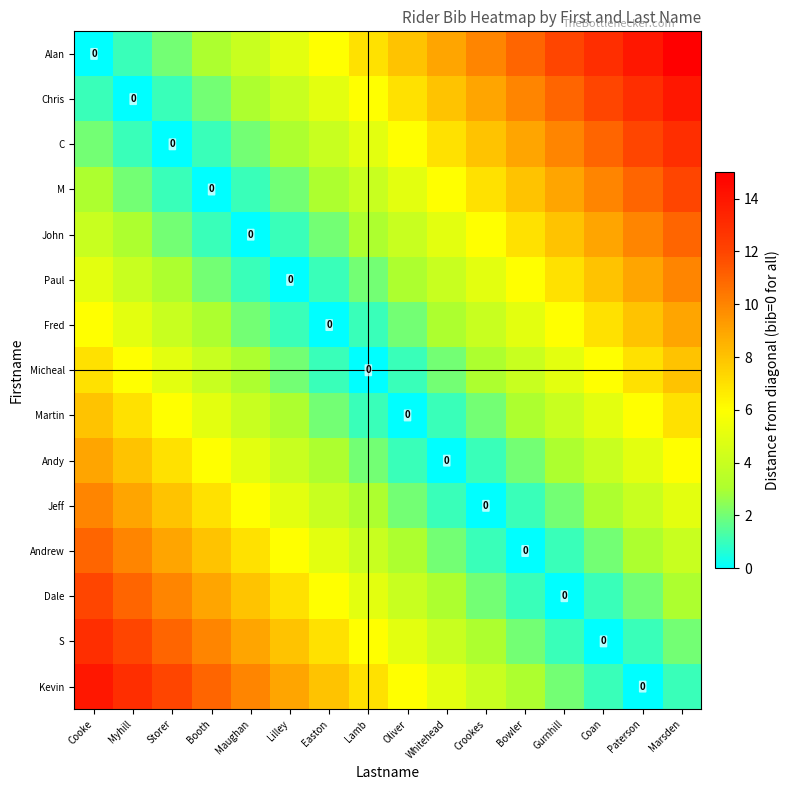

How many data points in Jeff are less than 4?

7